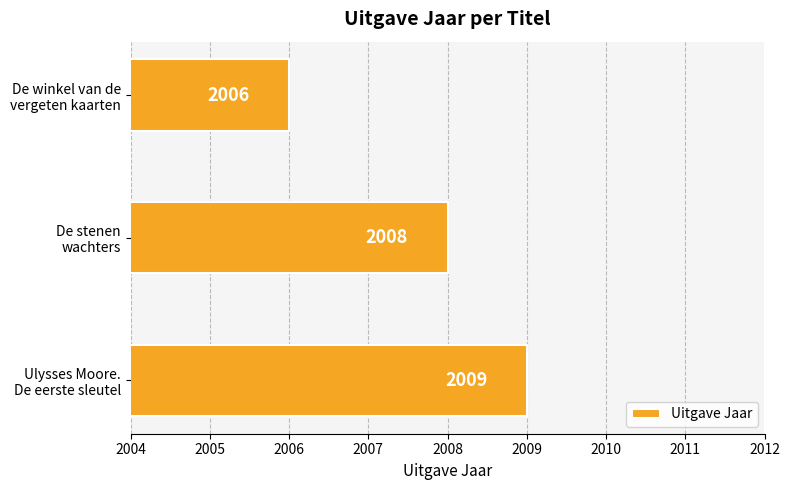

Reading bottom to top, list all the values displayed in this chart.

2009	2008	2006